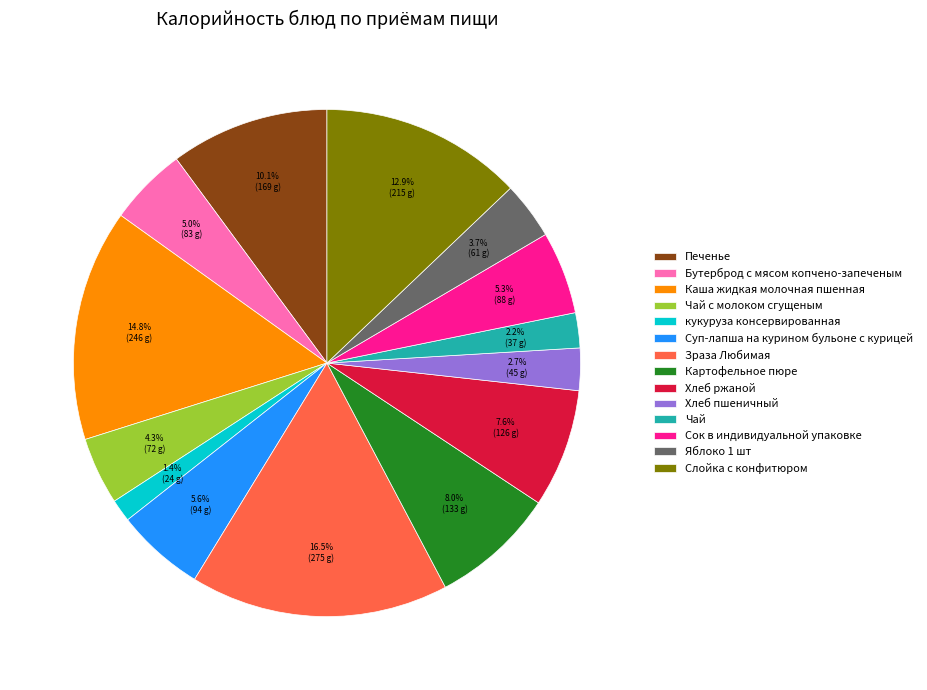

Is there any slice that represents more than half of the pie?

No